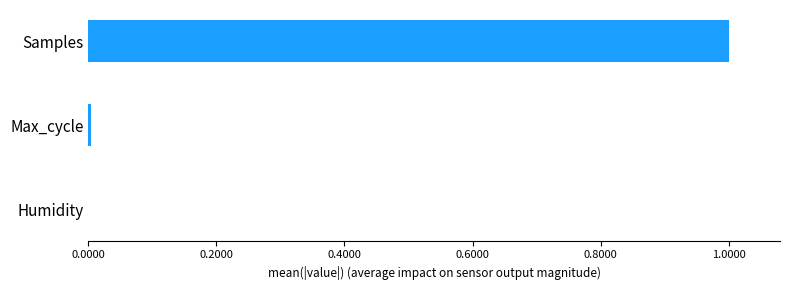

Between Samples and Humidity, which is larger?

Samples